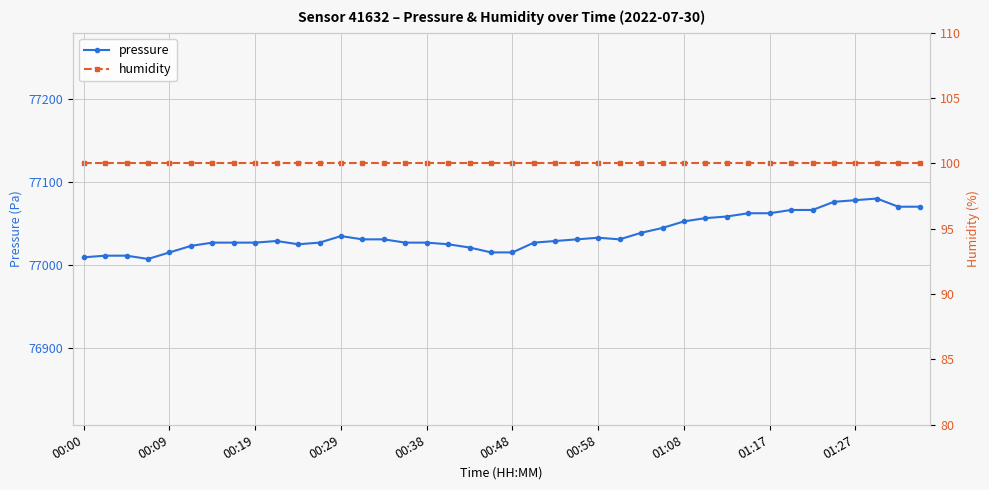

Reading right to left, extract all data points from this chart.

pressure: 77070.3	77070.3	77080.2	77078.2	77076.2	77066.4	77066.4	77062.4	77062.4	77058.5	77056.5	77052.6	77044.7	77038.8	77030.9	77032.9	77030.9	77029.0	77027.0	77015.2	77015.2	77021.1	77025.0	77027.0	77027.0	77030.9	77030.9	77034.9	77027.0	77025.0	77029.0	77027.0	77027.0	77027.0	77023.1	77015.2	77007.3	77011.2	77011.2	77009.3
humidity: 100.0	100.0	100.0	100.0	100.0	100.0	100.0	100.0	100.0	100.0	100.0	100.0	100.0	100.0	100.0	100.0	100.0	100.0	100.0	100.0	100.0	100.0	100.0	100.0	100.0	100.0	100.0	100.0	100.0	100.0	100.0	100.0	100.0	100.0	100.0	100.0	100.0	100.0	100.0	100.0